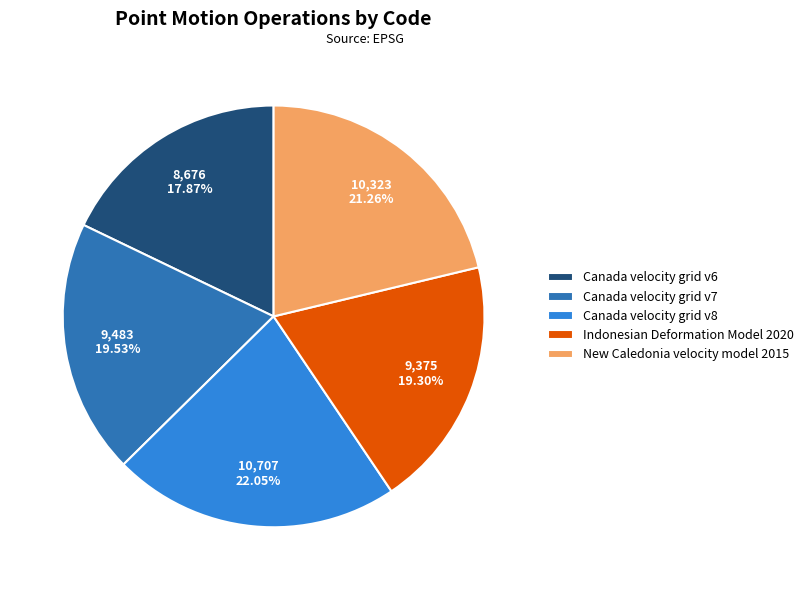

Is it true that Indonesian Deformation Model 2020 is 19% of the pie?

True